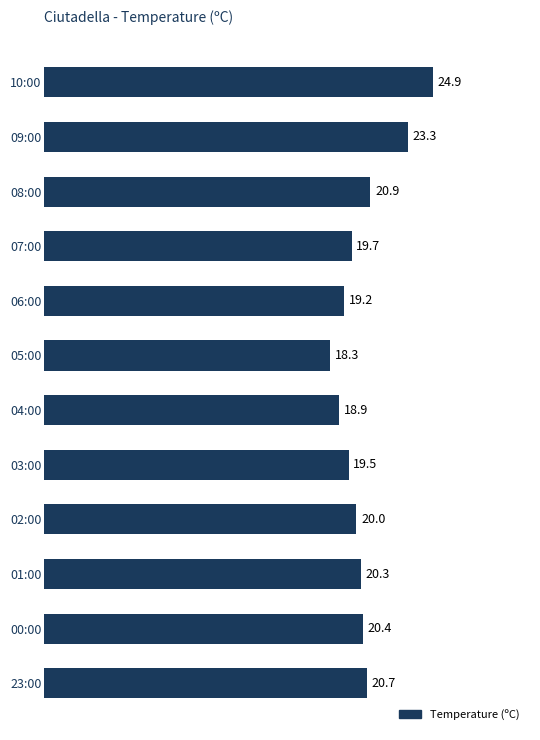

What is the difference between the maximum and minimum values?

6.6